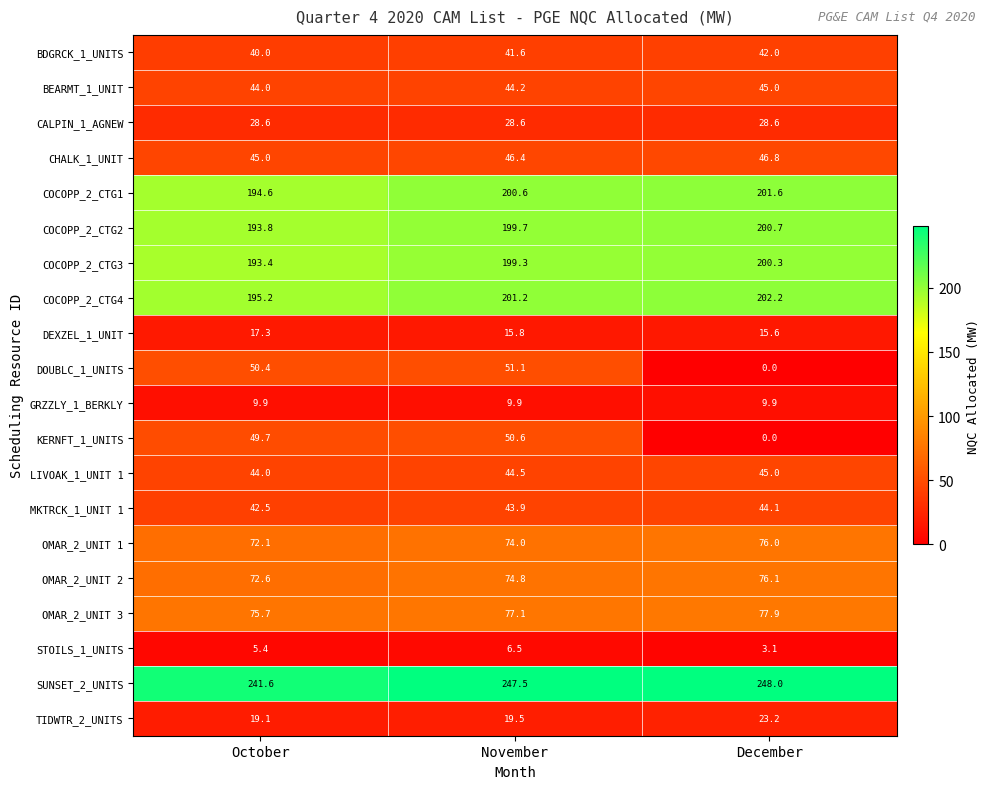

At which category is the sum across all series the highest?

November